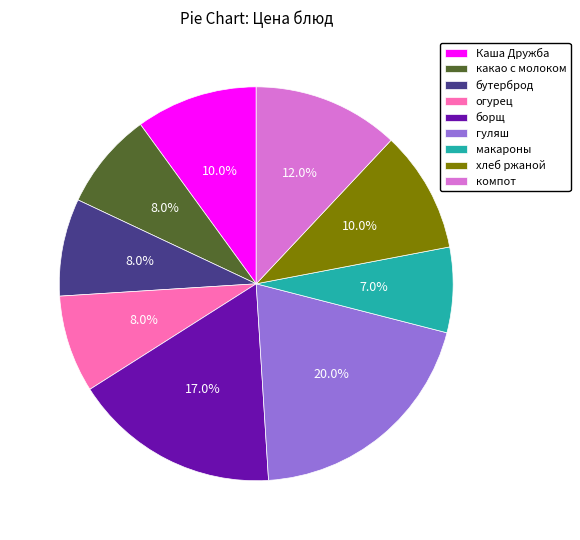

Which category has the biggest portion of the pie?

гуляш